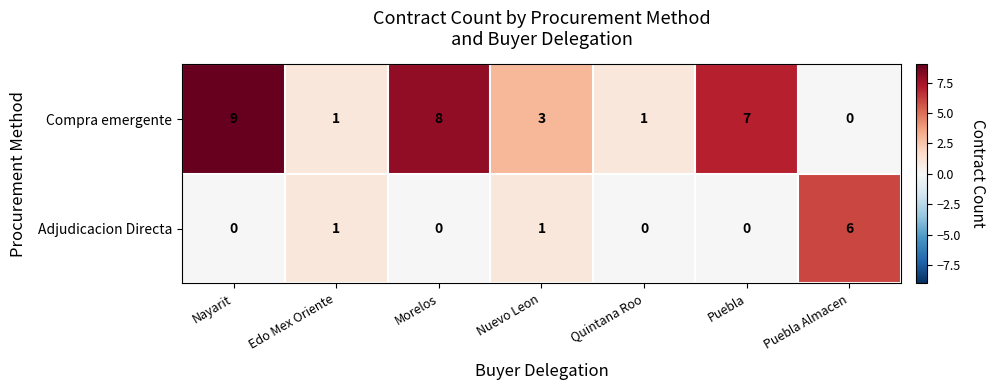

At which label does Compra emergente first exceed 3?

Nayarit